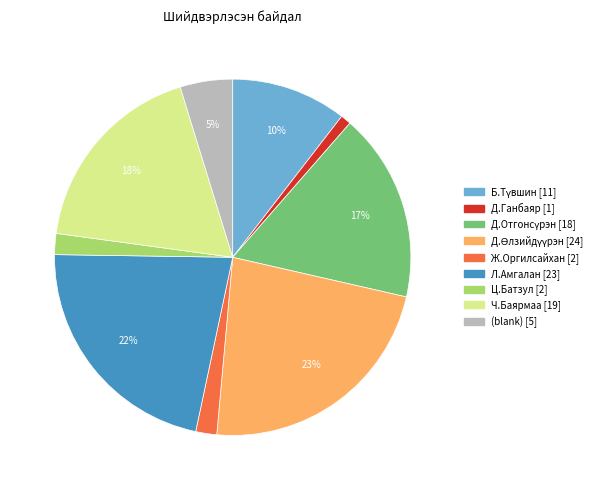

Which slice is the smallest?

Д.Ганбаяр